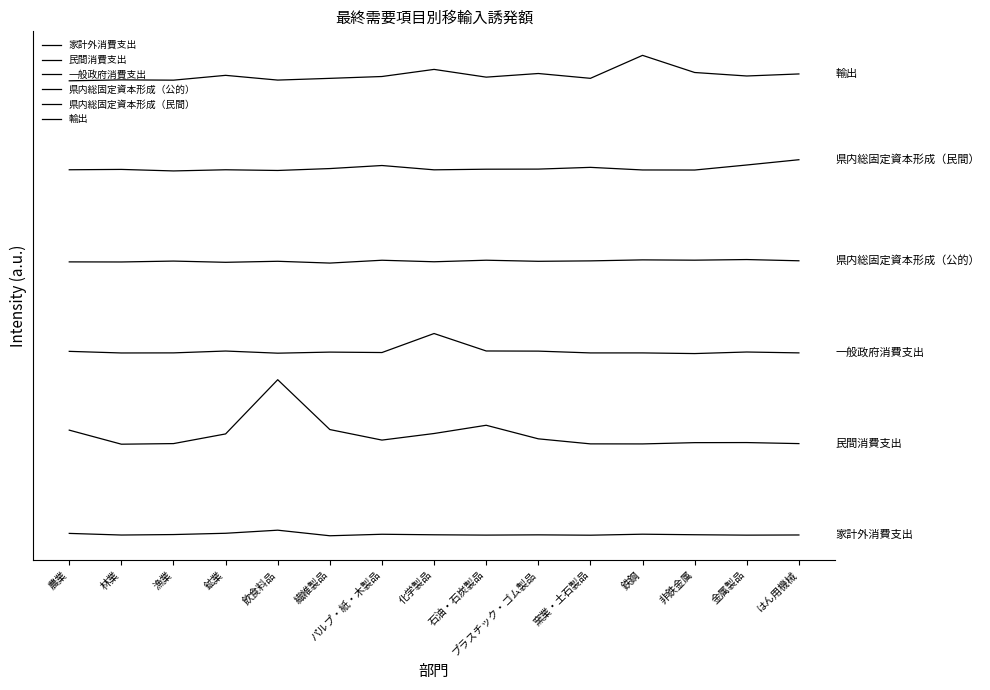

What is the difference between the maximum and minimum values in the 輸出 series?

0.4